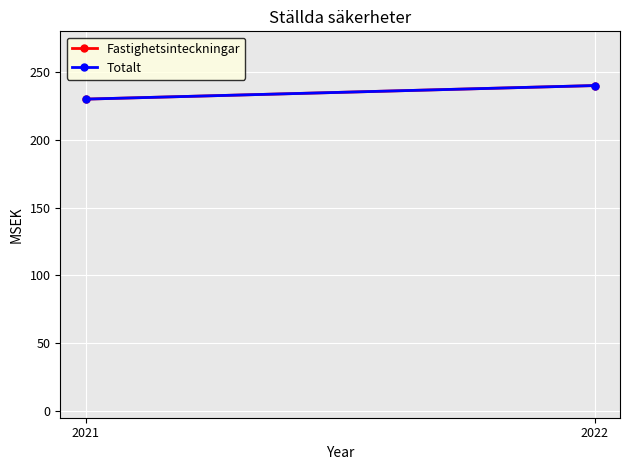

List the labels in order of Fastighetsinteckningar value, largest first.

2022, 2021